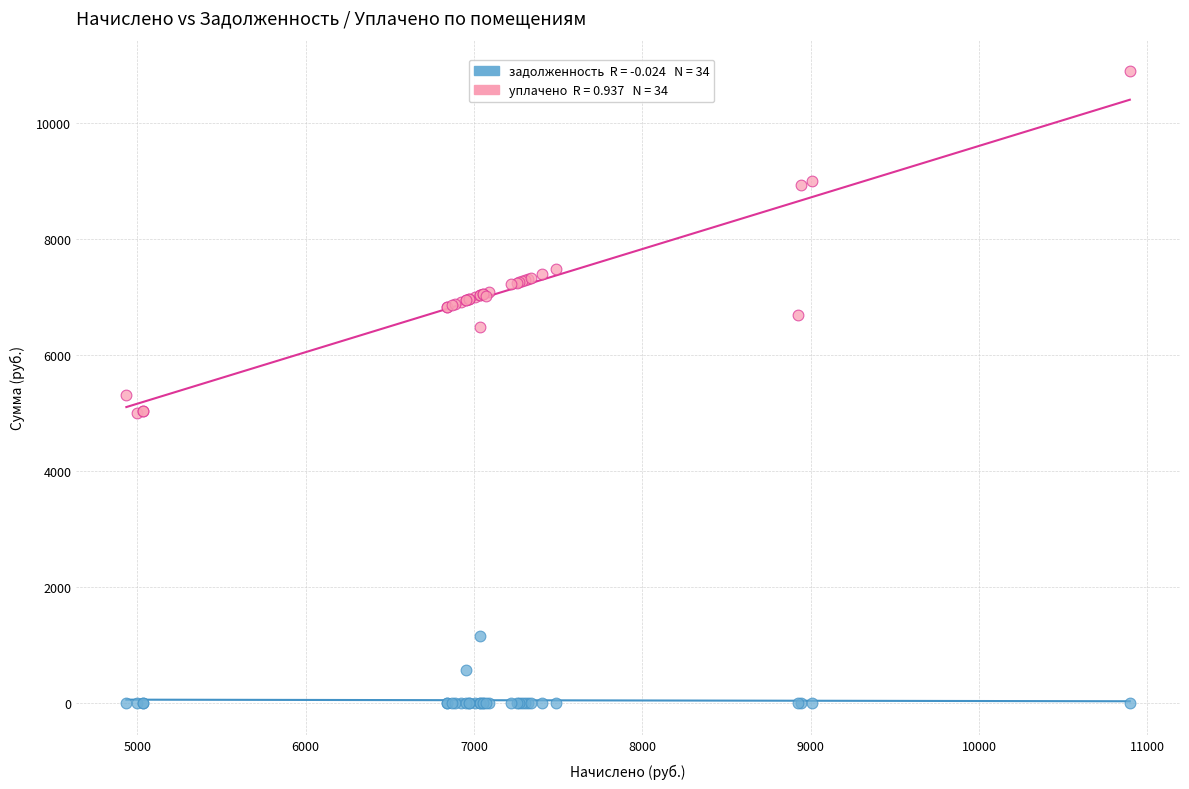

Across all series, what Y value is closest to 5448?

5316.3